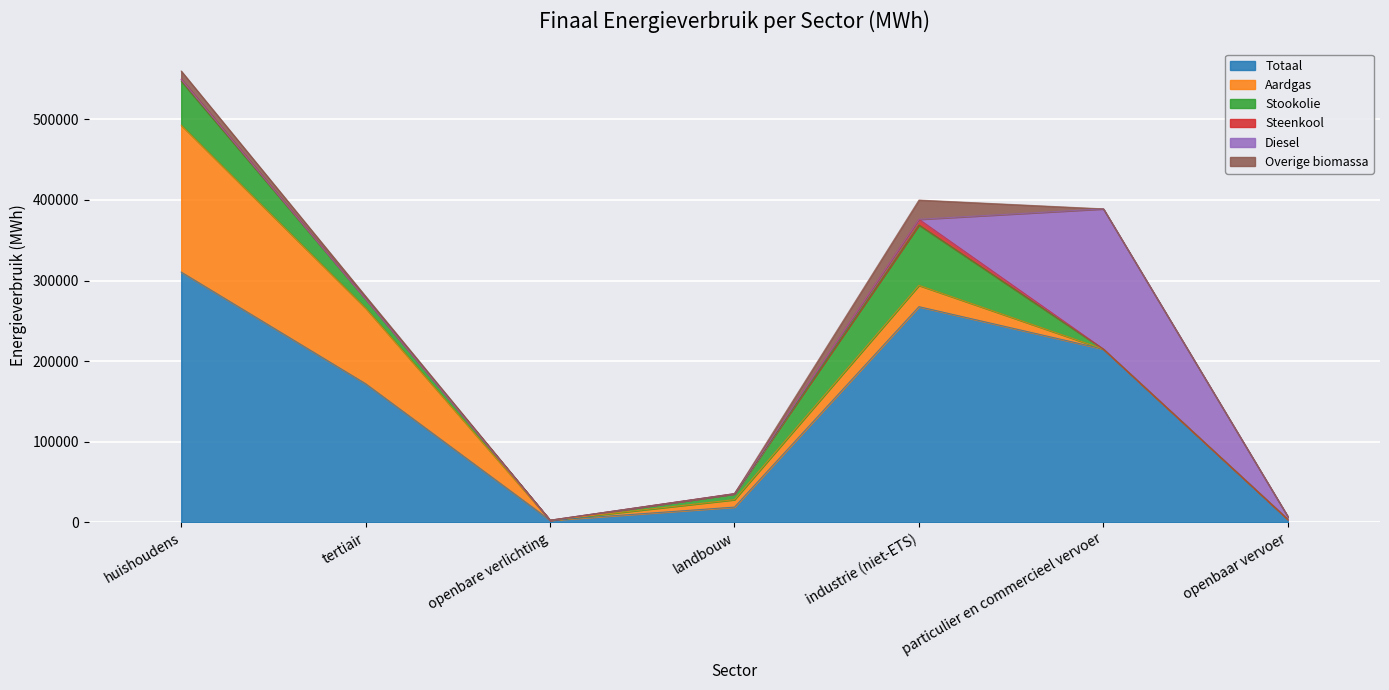

What is the difference between the maximum and second lowest values in the Totaal series?

306833.3